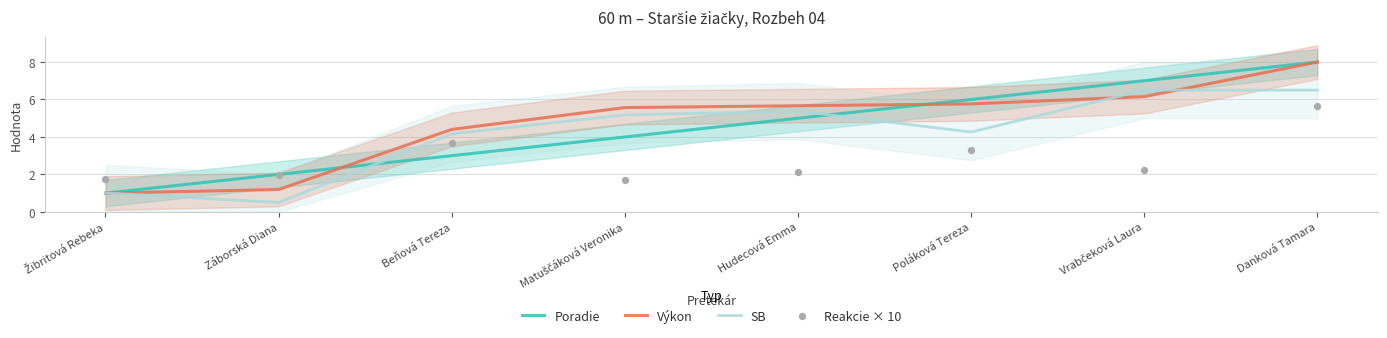

Which series has the largest total across all categories?

Výkon